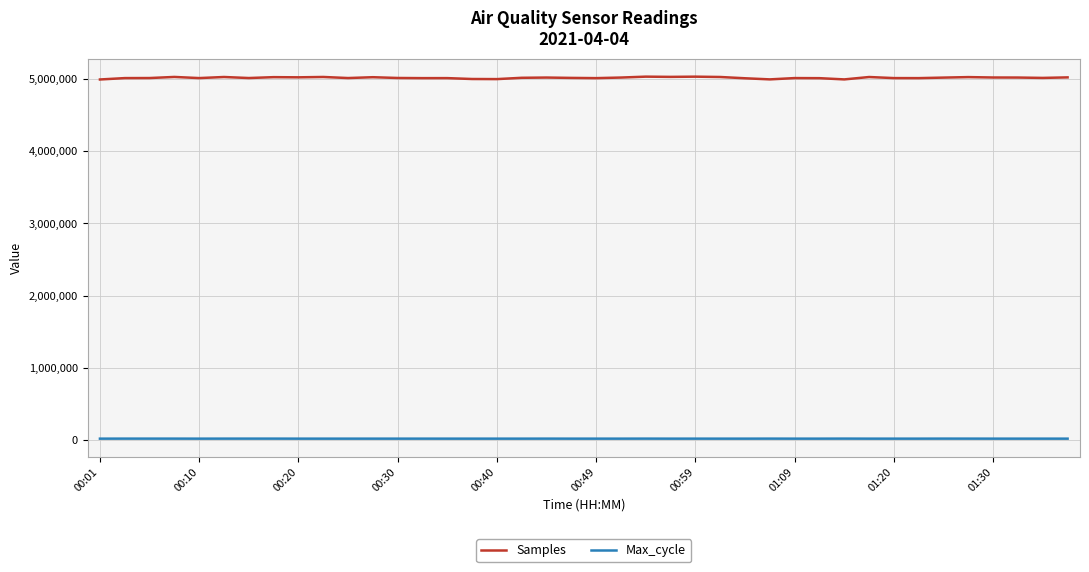

Which series has the largest total across all categories?

Samples